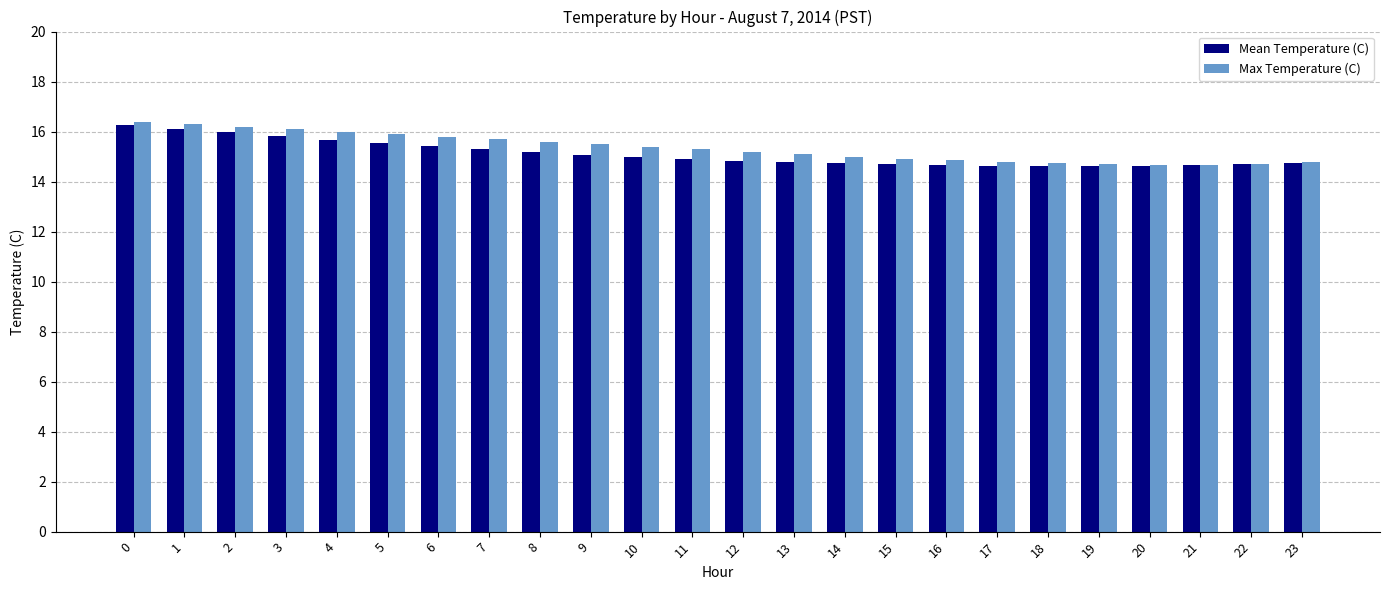

Rank the series by their average value, from highest to lowest.

Max Temperature (C), Mean Temperature (C)